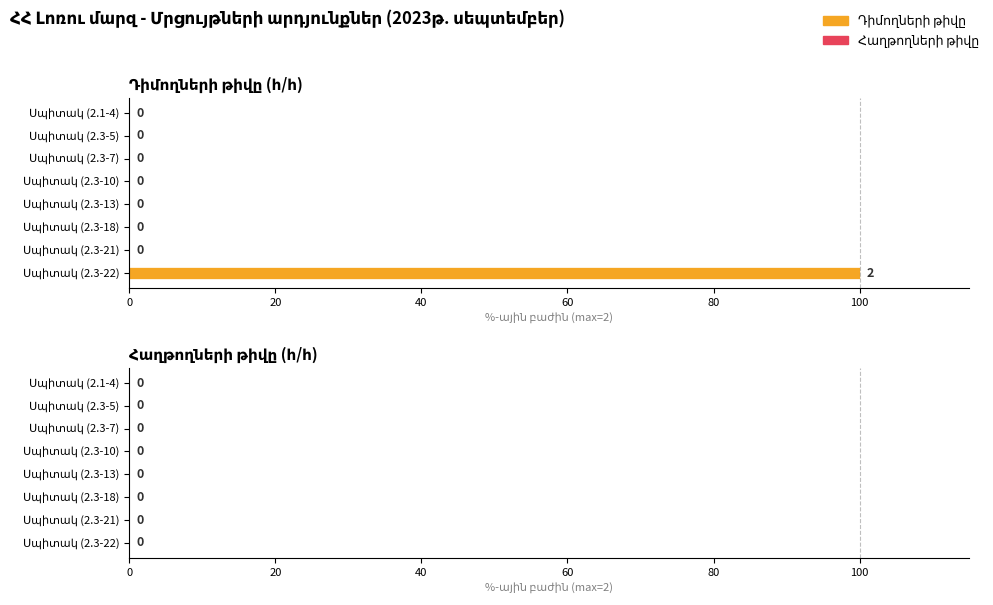

Are the bars horizontal?

Yes